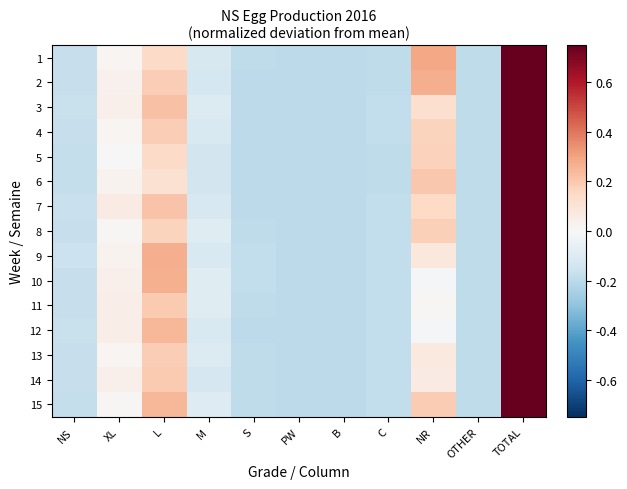

Reading left to right, transcribe all the data shown in this chart.

1: NS=-0.2	XL=0.0	L=0.1	M=-0.1	S=-0.2	PW=-0.2	B=-0.2	C=-0.2	NR=0.3	OTHER=-0.2	TOTAL=1.0
2: NS=-0.2	XL=0.0	L=0.2	M=-0.1	S=-0.2	PW=-0.2	B=-0.2	C=-0.2	NR=0.3	OTHER=-0.2	TOTAL=1.0
3: NS=-0.2	XL=0.0	L=0.2	M=-0.1	S=-0.2	PW=-0.2	B=-0.2	C=-0.2	NR=0.1	OTHER=-0.2	TOTAL=0.9
4: NS=-0.2	XL=0.0	L=0.2	M=-0.1	S=-0.2	PW=-0.2	B=-0.2	C=-0.2	NR=0.2	OTHER=-0.2	TOTAL=0.9
5: NS=-0.2	XL=0.0	L=0.1	M=-0.1	S=-0.2	PW=-0.2	B=-0.2	C=-0.2	NR=0.2	OTHER=-0.2	TOTAL=0.8
6: NS=-0.2	XL=0.0	L=0.1	M=-0.1	S=-0.2	PW=-0.2	B=-0.2	C=-0.2	NR=0.2	OTHER=-0.2	TOTAL=0.8
7: NS=-0.2	XL=0.1	L=0.2	M=-0.1	S=-0.2	PW=-0.2	B=-0.2	C=-0.2	NR=0.1	OTHER=-0.2	TOTAL=1.0
8: NS=-0.2	XL=0.0	L=0.2	M=-0.1	S=-0.2	PW=-0.2	B=-0.2	C=-0.2	NR=0.2	OTHER=-0.2	TOTAL=0.9
9: NS=-0.2	XL=0.0	L=0.3	M=-0.1	S=-0.2	PW=-0.2	B=-0.2	C=-0.2	NR=0.1	OTHER=-0.2	TOTAL=0.9
10: NS=-0.2	XL=0.0	L=0.3	M=-0.1	S=-0.2	PW=-0.2	B=-0.2	C=-0.2	NR=-0.0	OTHER=-0.2	TOTAL=0.9
11: NS=-0.2	XL=0.1	L=0.2	M=-0.1	S=-0.2	PW=-0.2	B=-0.2	C=-0.2	NR=0.0	OTHER=-0.2	TOTAL=0.8
12: NS=-0.2	XL=0.1	L=0.3	M=-0.1	S=-0.2	PW=-0.2	B=-0.2	C=-0.2	NR=-0.0	OTHER=-0.2	TOTAL=0.8
13: NS=-0.2	XL=0.0	L=0.2	M=-0.1	S=-0.2	PW=-0.2	B=-0.2	C=-0.2	NR=0.1	OTHER=-0.2	TOTAL=0.8
14: NS=-0.2	XL=0.0	L=0.2	M=-0.1	S=-0.2	PW=-0.2	B=-0.2	C=-0.2	NR=0.1	OTHER=-0.2	TOTAL=0.8
15: NS=-0.2	XL=0.0	L=0.2	M=-0.1	S=-0.2	PW=-0.2	B=-0.2	C=-0.2	NR=0.2	OTHER=-0.2	TOTAL=1.0